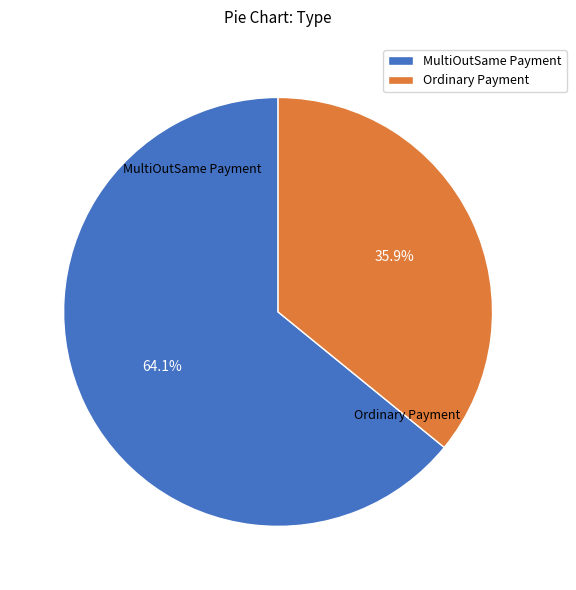

Is the sum of Ordinary Payment and MultiOutSame Payment greater than half?

Yes